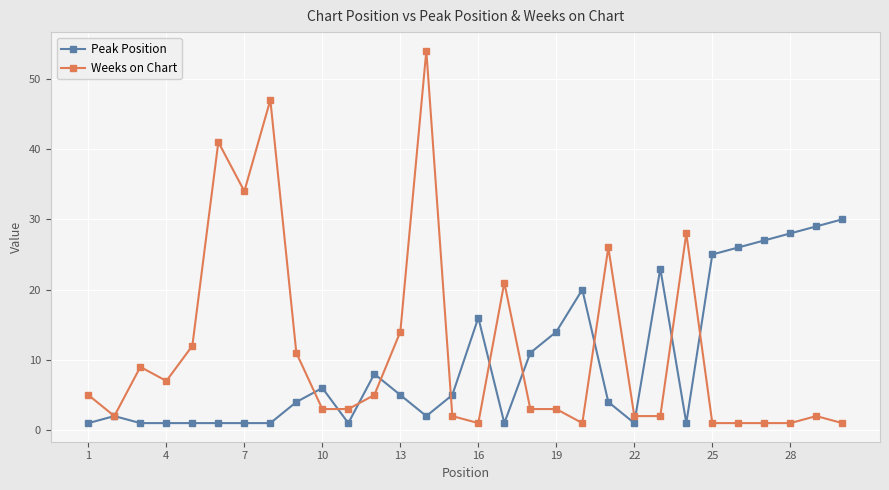

True or false: Weeks on Chart and Peak Position cross at least once.

True